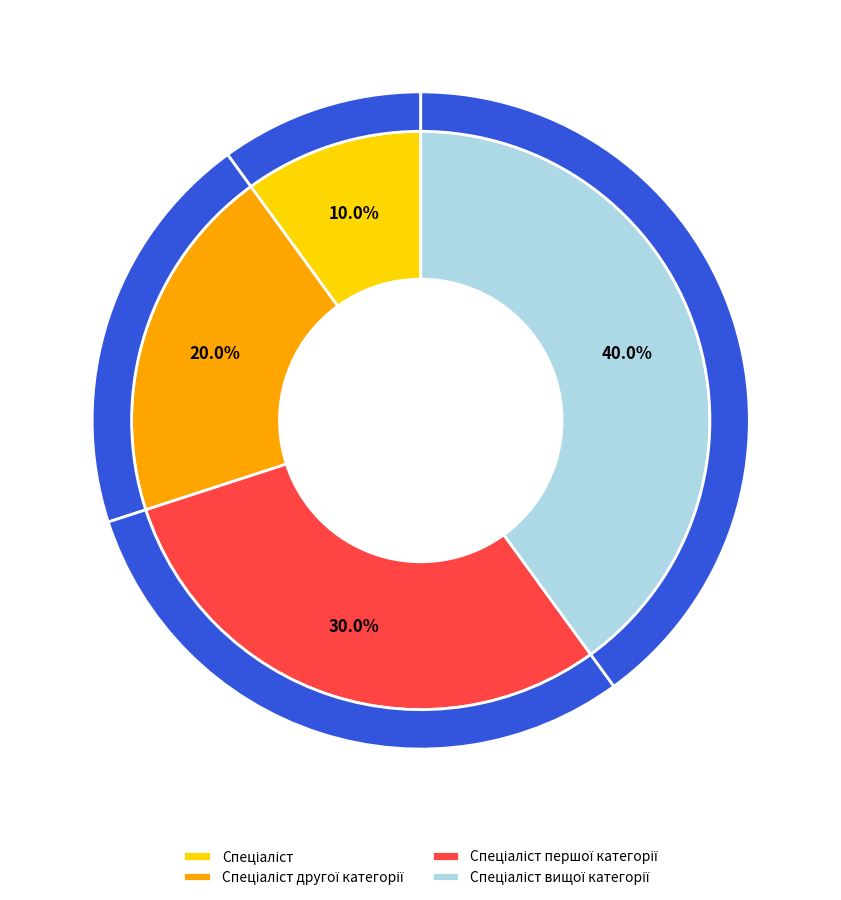

To the nearest percent, what is the difference between the largest and smallest slice percentages?

30%